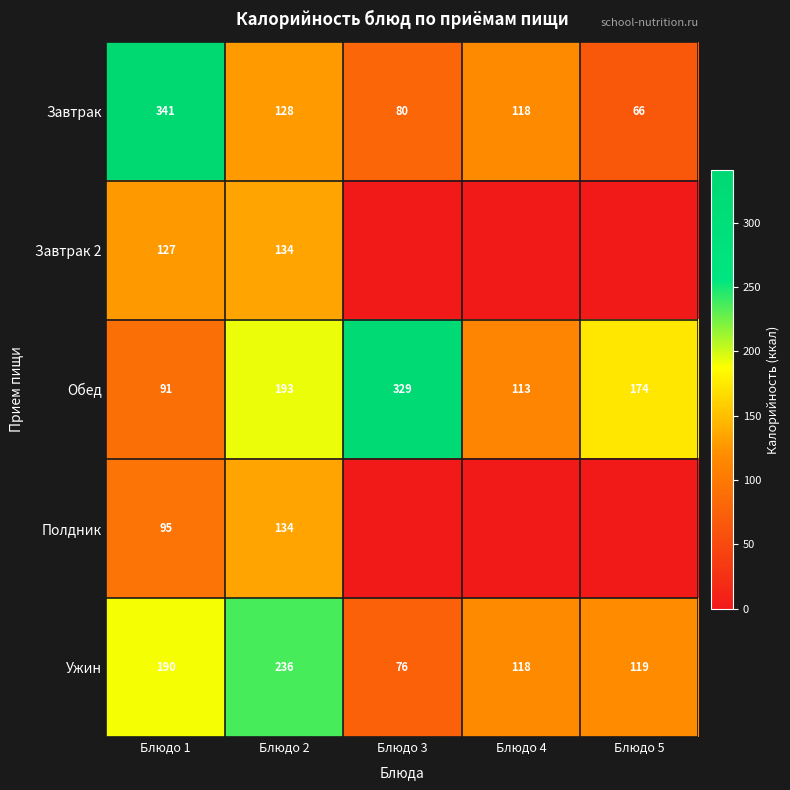

What is the total value across all series at Блюдо 3?

484.3